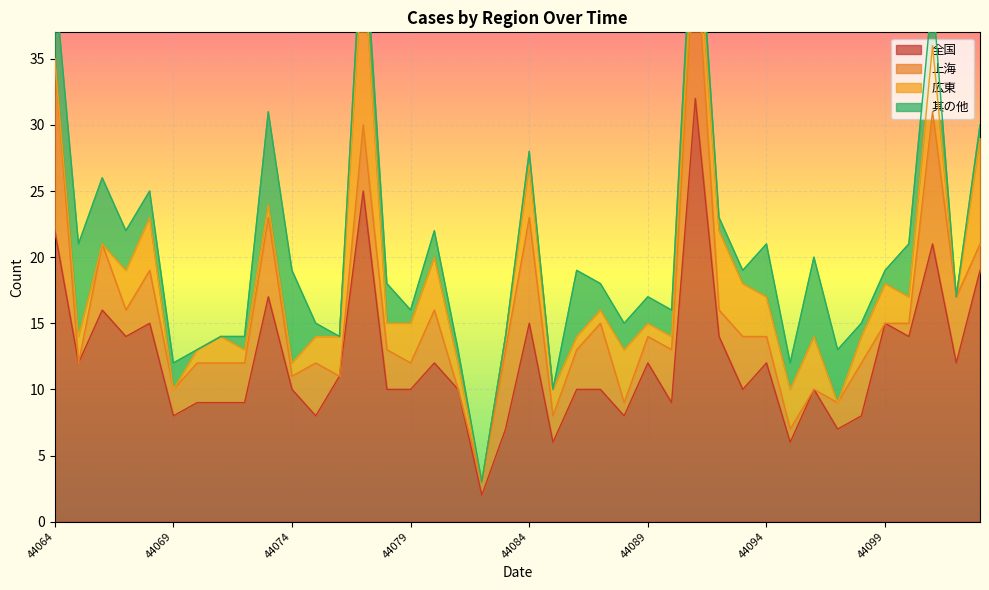

True or false: 広東 and 全国 cross at least once.

False